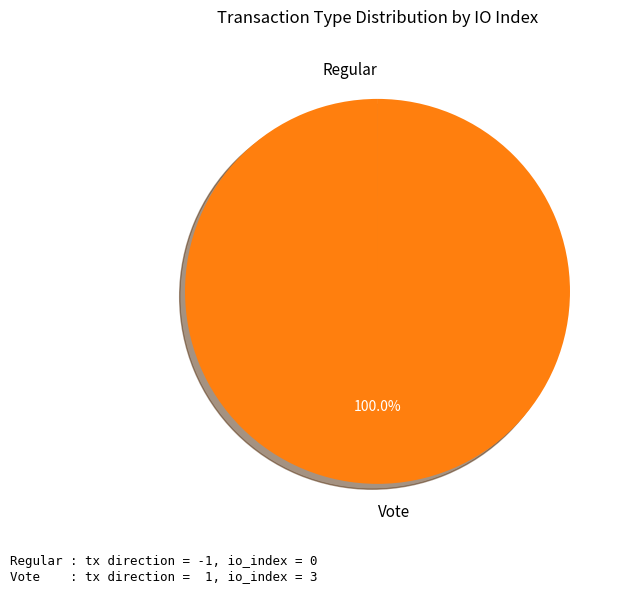

Is there a majority slice in this chart?

Yes